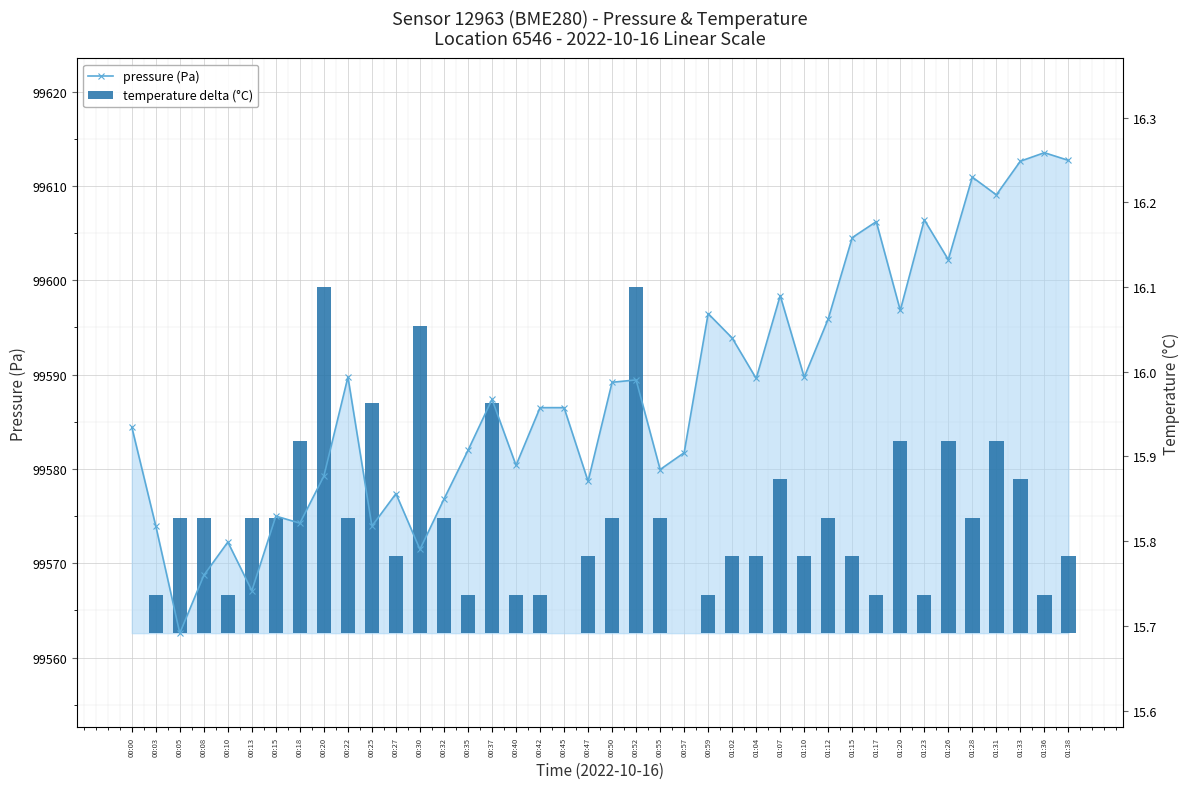

What are all the series names shown in the legend?

pressure (Pa), temperature delta (°C)